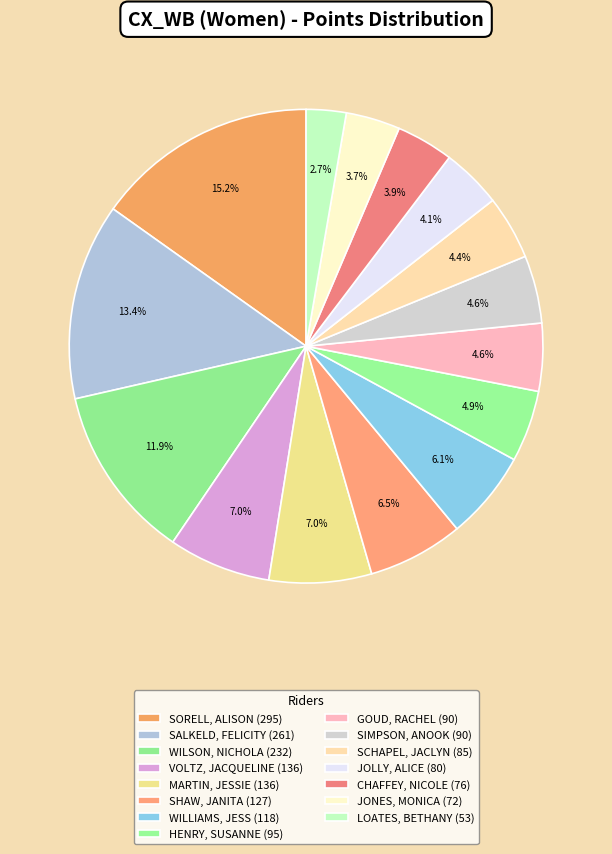

Which slice is the smallest?

LOATES, BETHANY